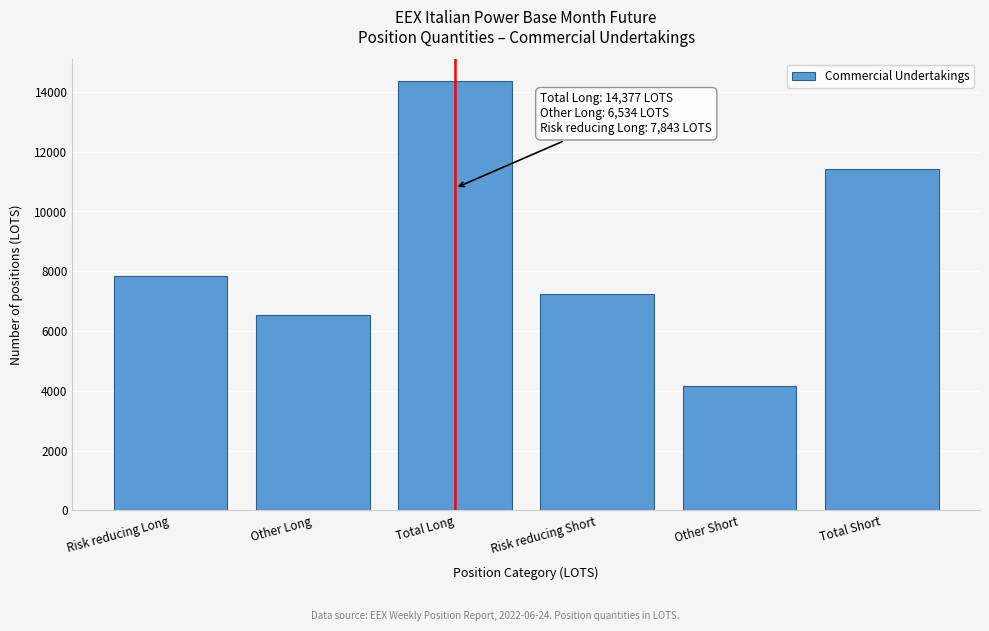

Reading left to right, transcribe all the data shown in this chart.

Risk reducing Long=7843	Other Long=6534	Total Long=14377	Risk reducing Short=7251	Other Short=4163	Total Short=11414